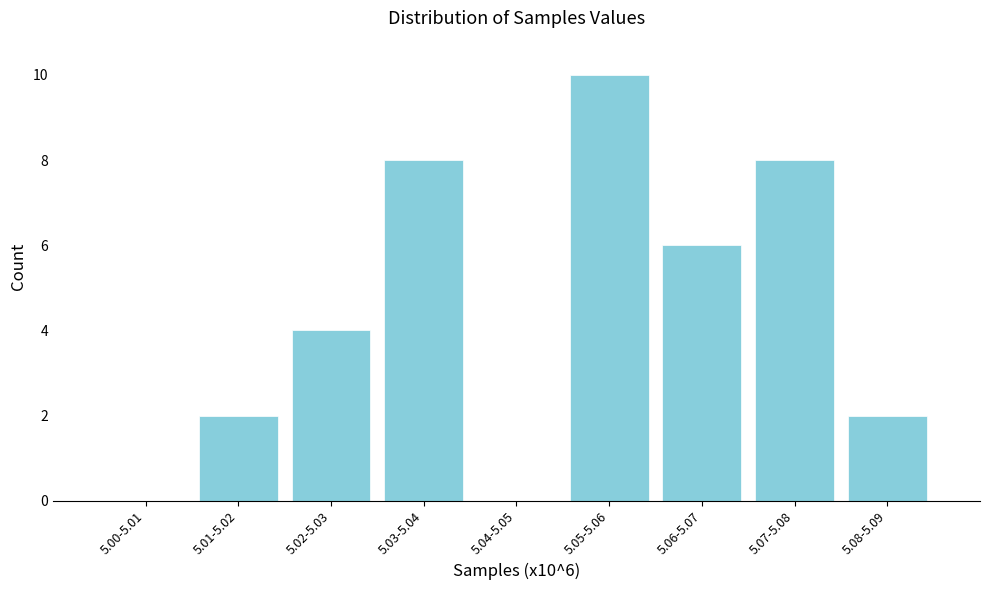

Reading left to right, list all the values displayed in this chart.

5.00-5.01=0	5.01-5.02=2	5.02-5.03=4	5.03-5.04=8	5.04-5.05=0	5.05-5.06=10	5.06-5.07=6	5.07-5.08=8	5.08-5.09=2